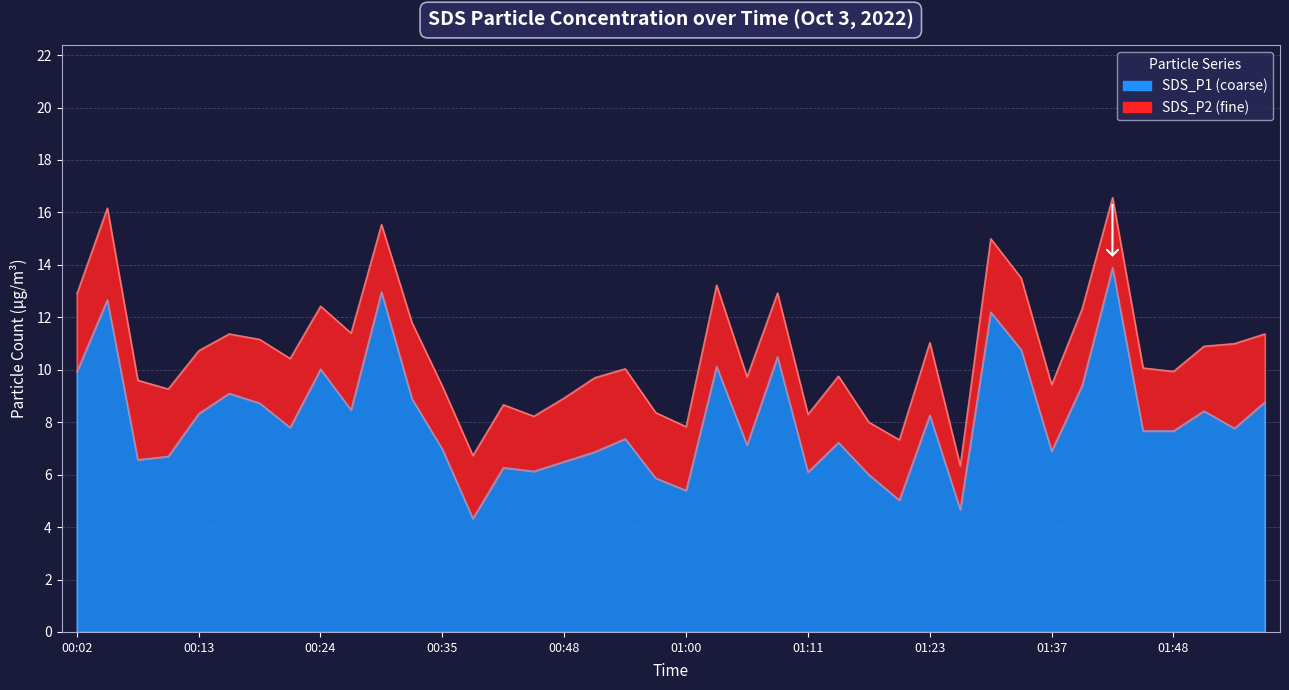

What is the value of the 38th point from the left?

8.4